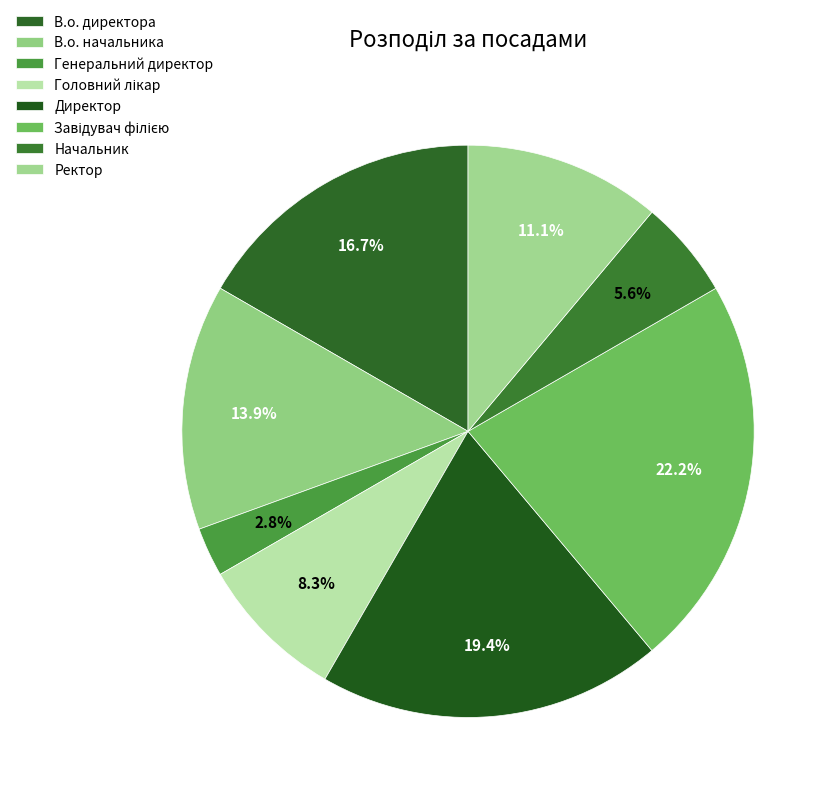

What is the total percentage of Ректор and Генеральний директор?

13.9%